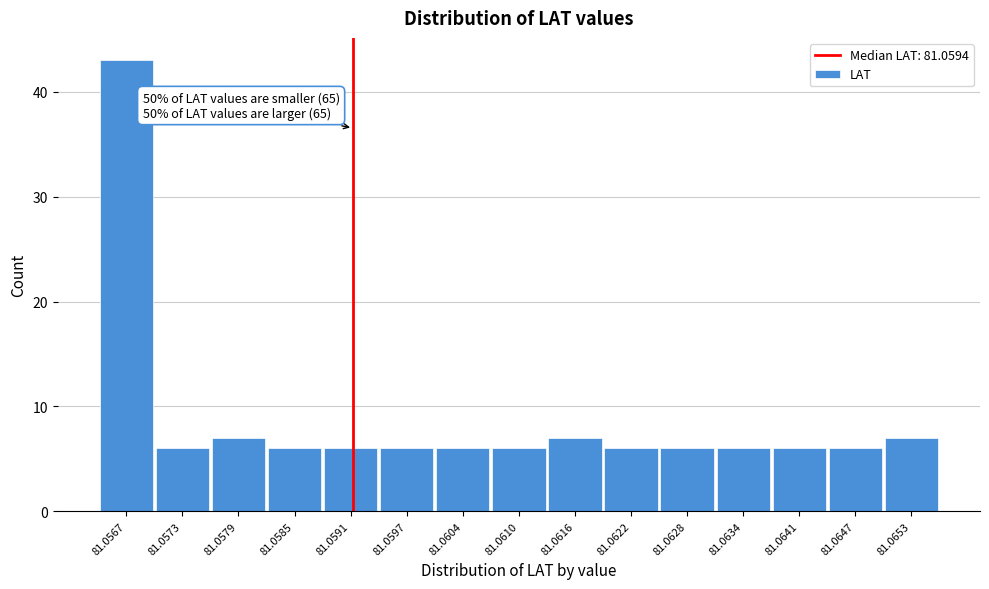

Reading left to right, list all the values displayed in this chart.

43	6	7	6	6	6	6	6	7	6	6	6	6	6	7